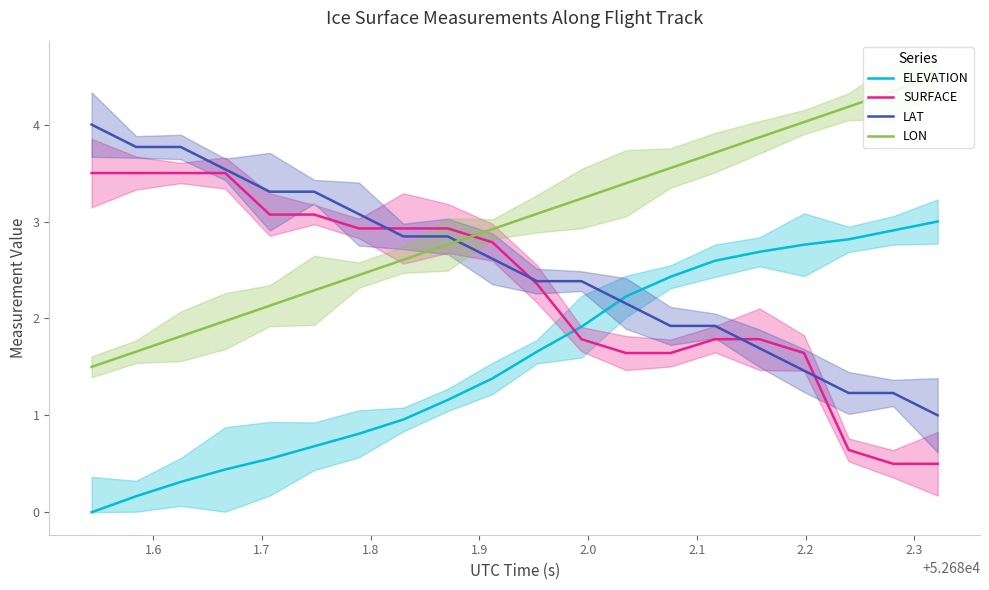

List the series in order of their overall mean, lowest first.

ELEVATION, SURFACE, LAT, LON